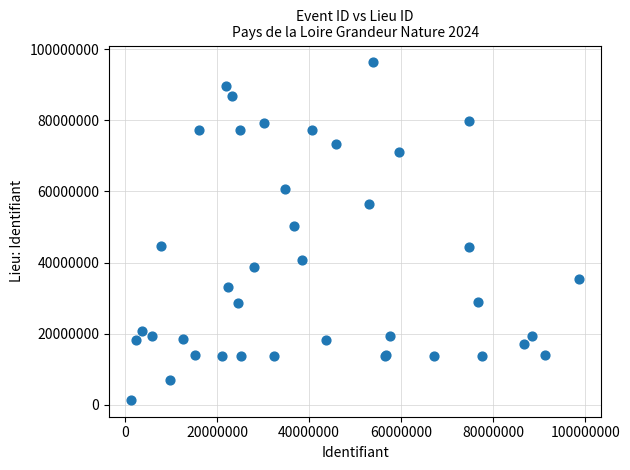

What Y value in the scatter plot is closest to 48850146?

50156142